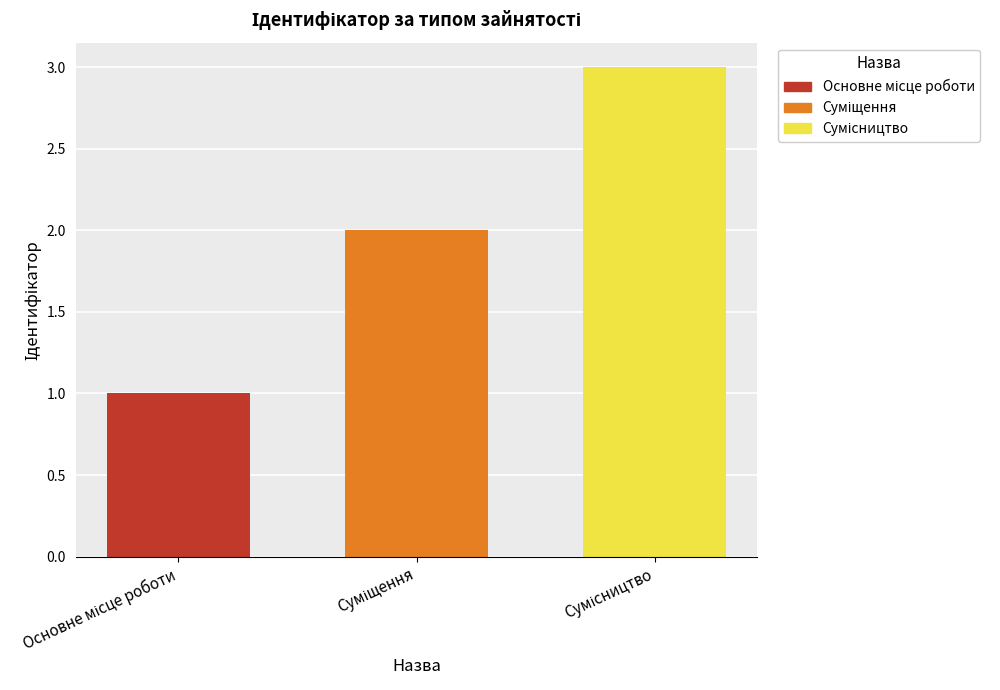

Reading left to right, list all the values displayed in this chart.

Основне місце роботи=1	Суміщення=2	Сумісництво=3